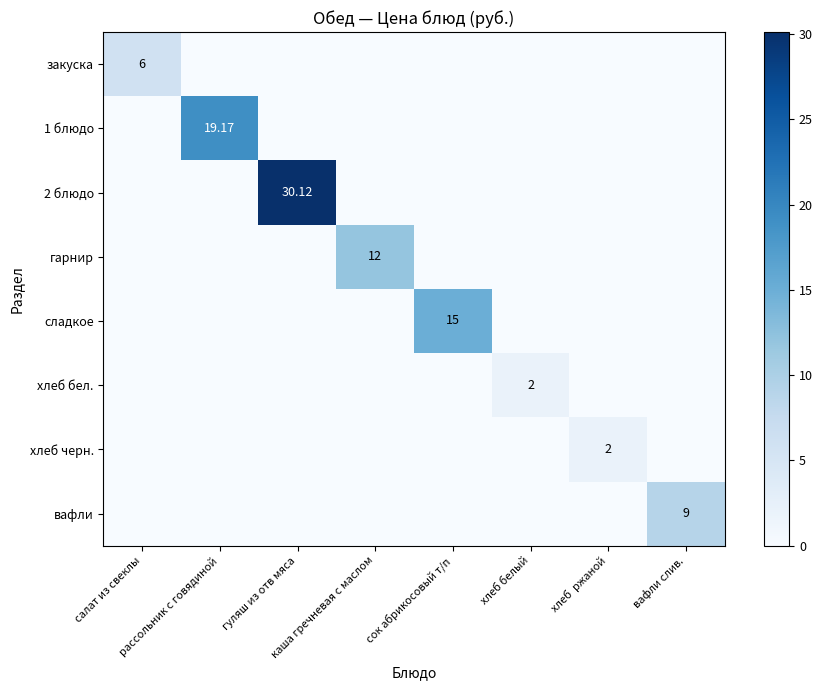

What is the average value of the хлеб бел. series?

0.2